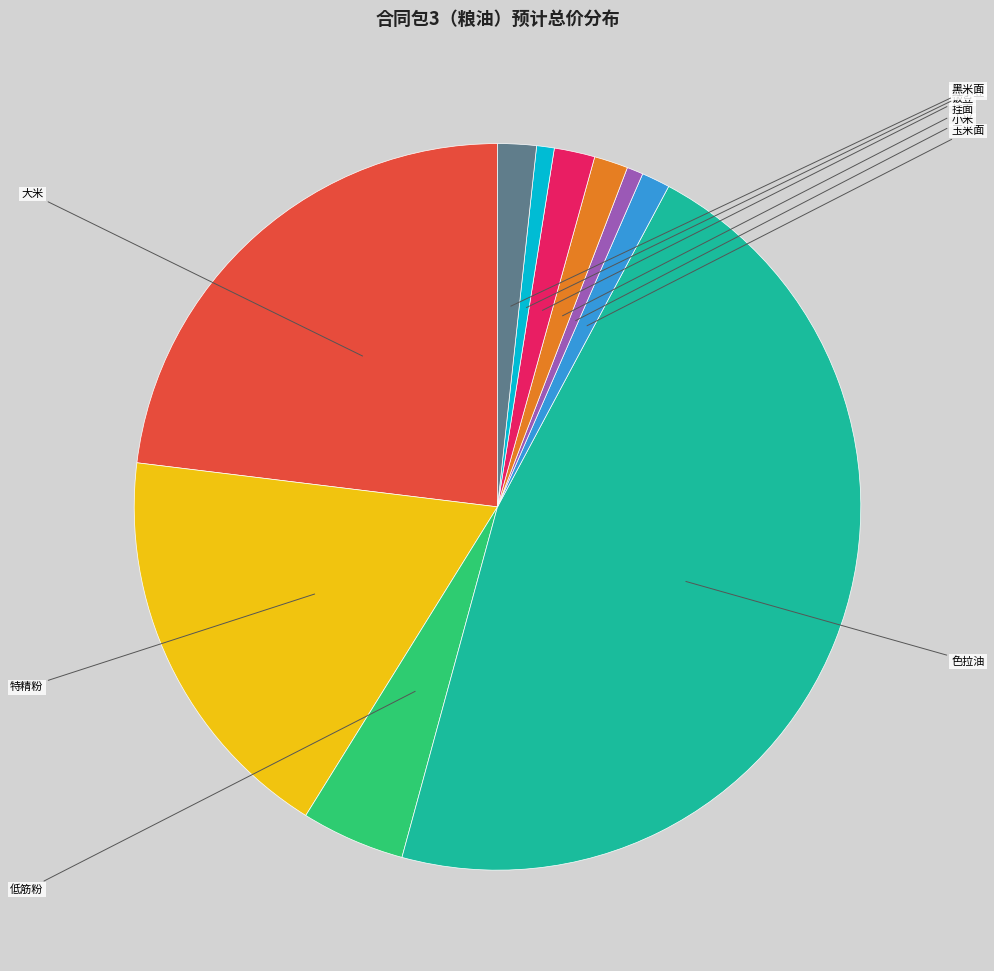

Do 大米 and 玉米面 together represent more than half of the pie?

No